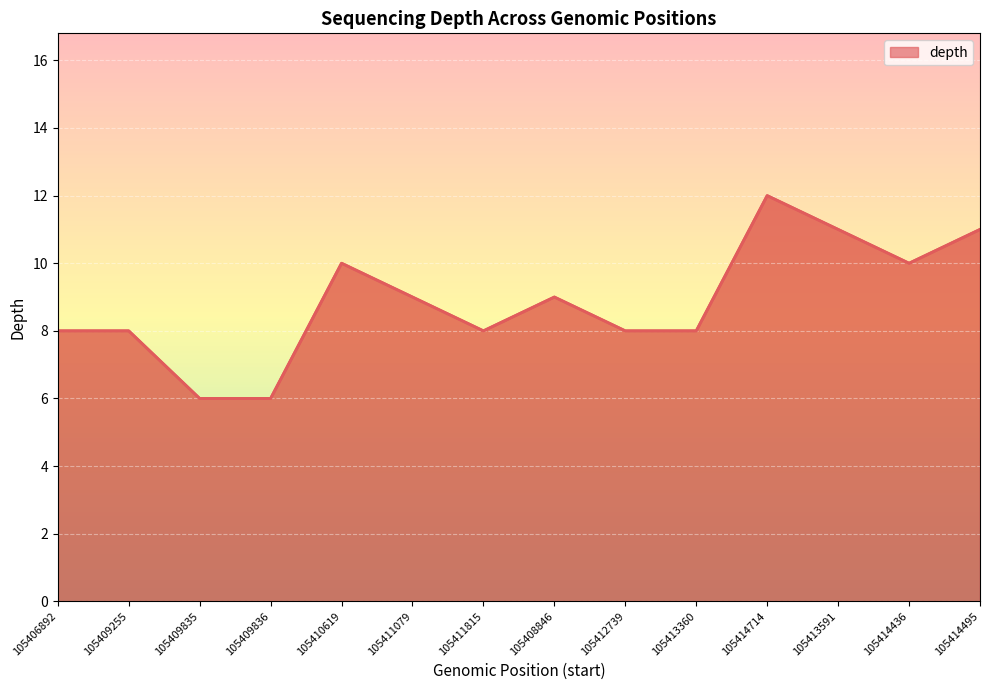

The chart shows a value of 4 at 105414714. True or false?

False